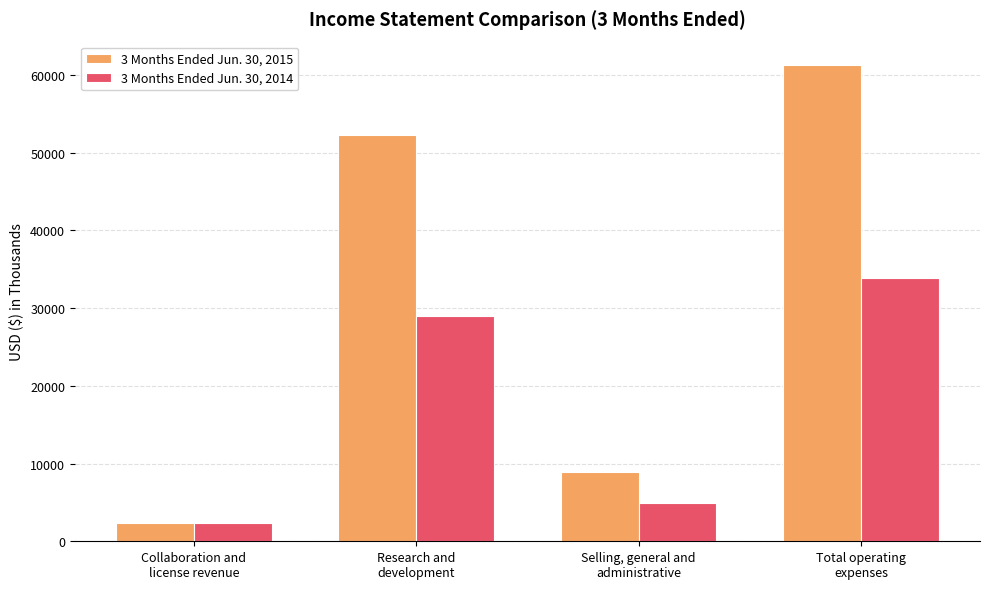

What is the maximum value for 3 Months Ended Jun. 30, 2015?

61212